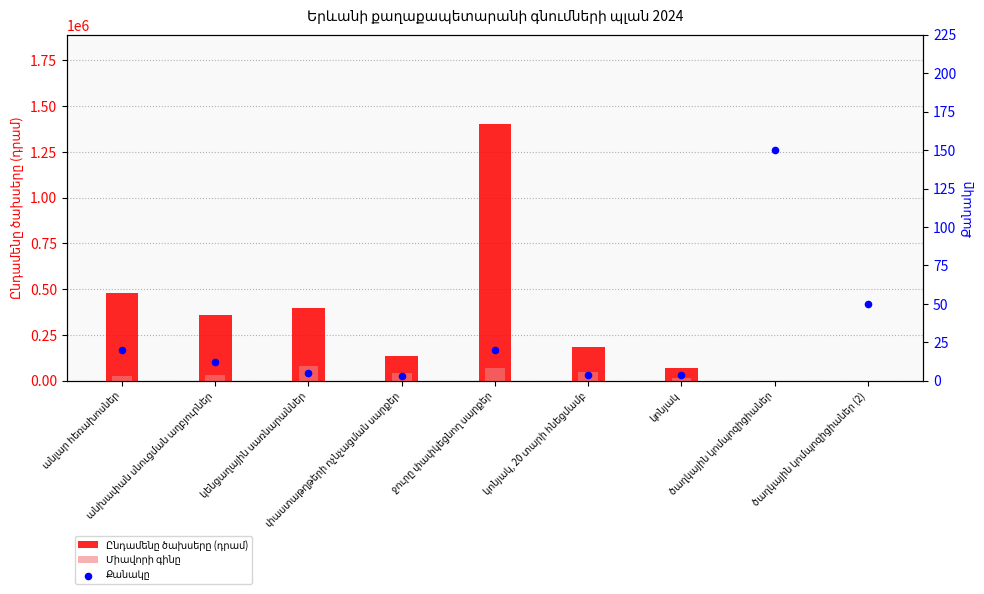

Which series reaches the maximum Y coordinate?

Ընդամենը ծախսերը (դրամ)